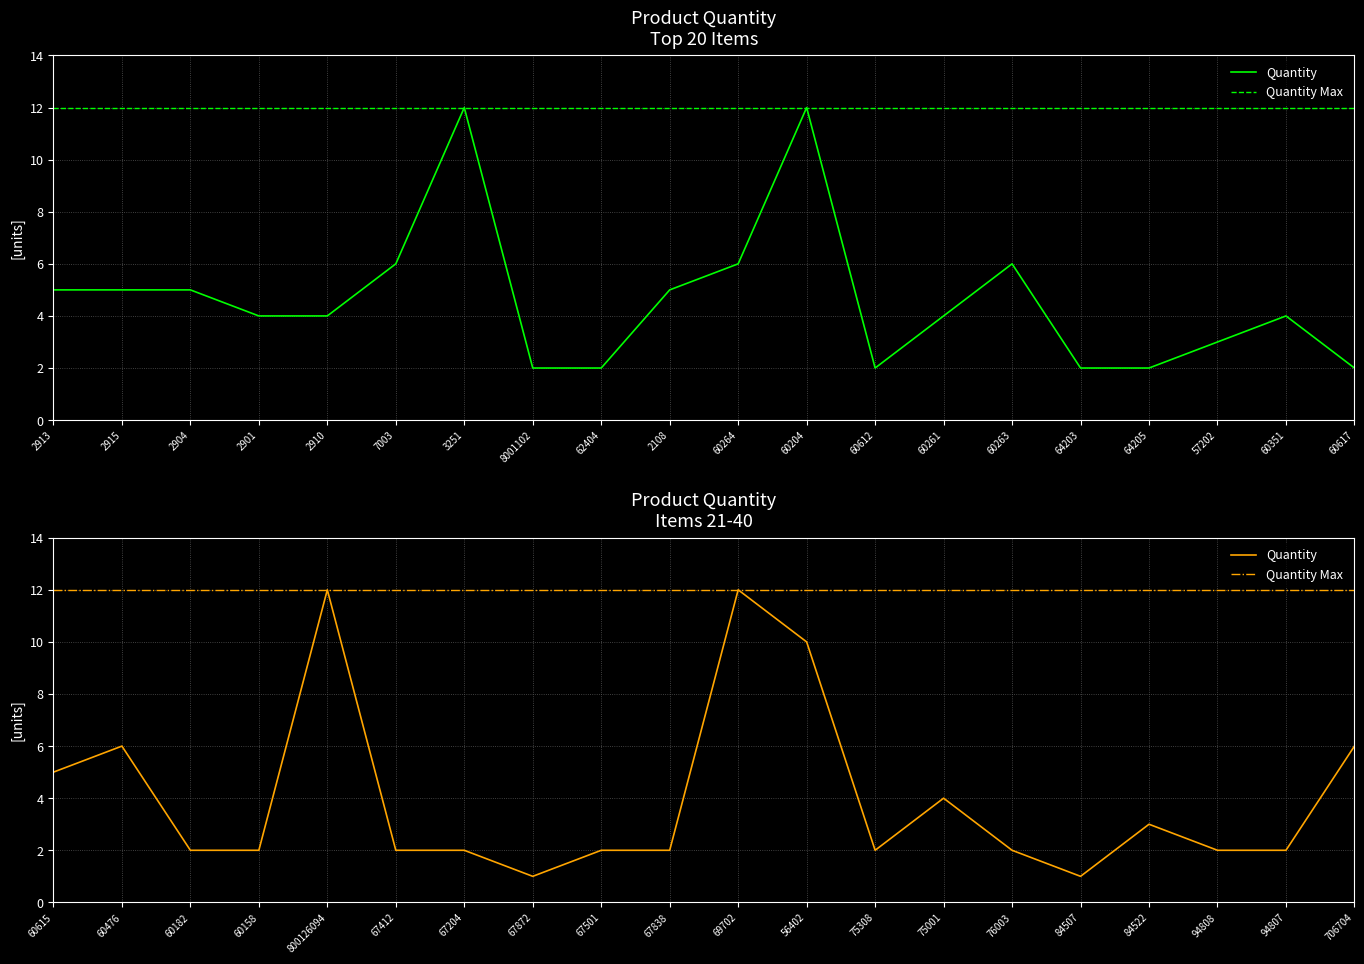

Does the chart have visible grid lines?

Yes